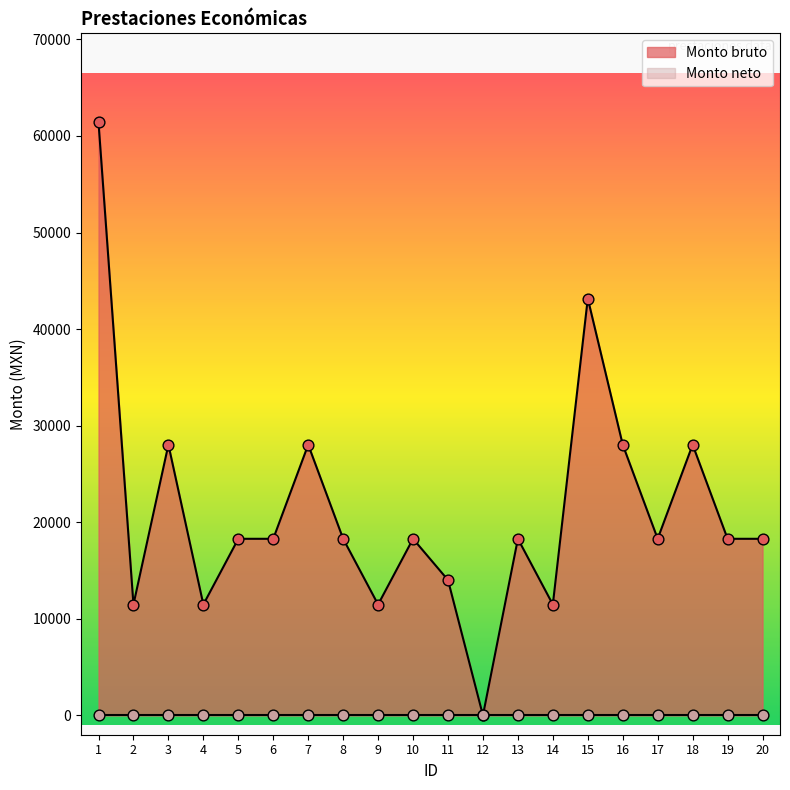

Which has a higher value, 11 or 20?

20